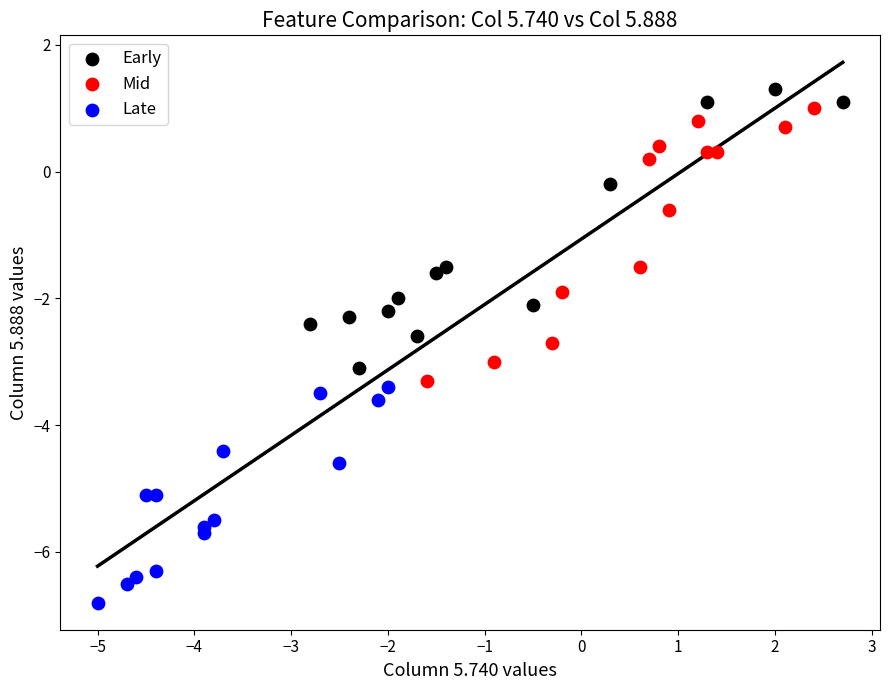

Which series reaches the minimum Y coordinate?

Late